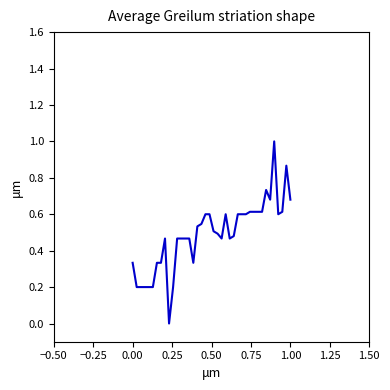

What is the greatest value displayed?

1.0